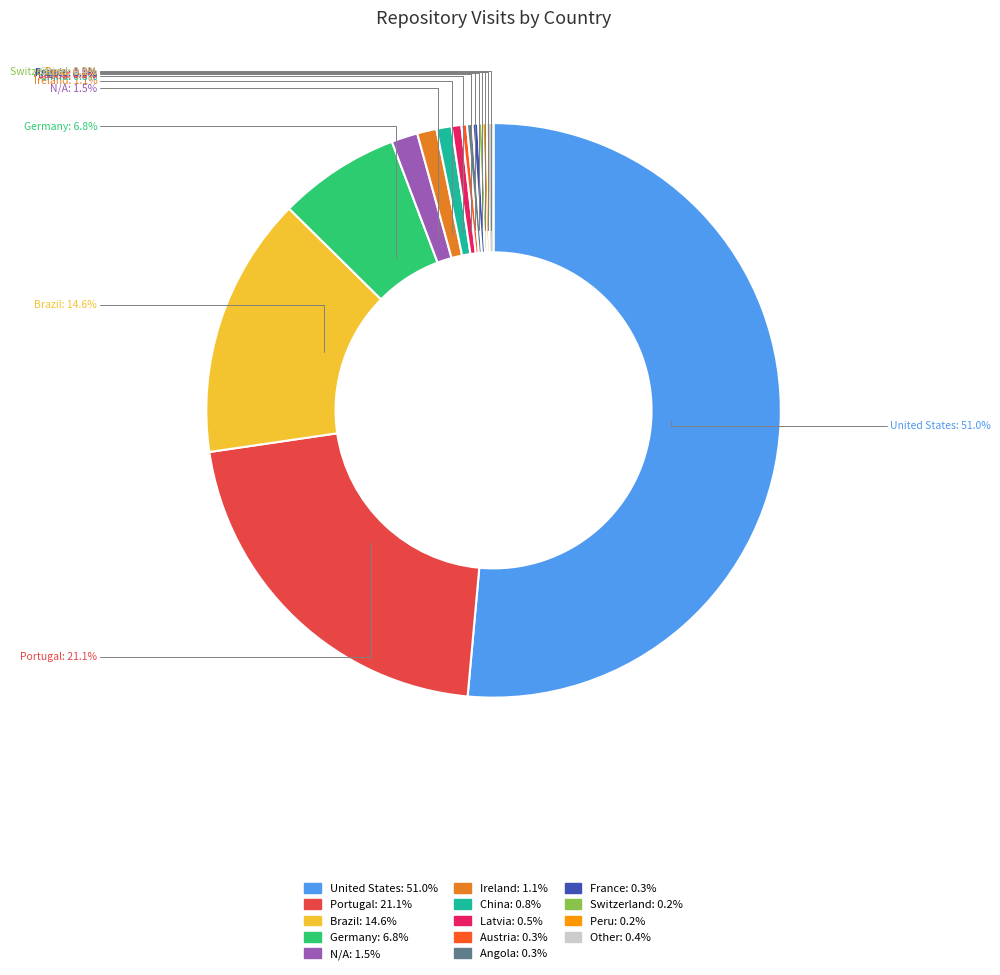

Count the number of slices in the pie.

14